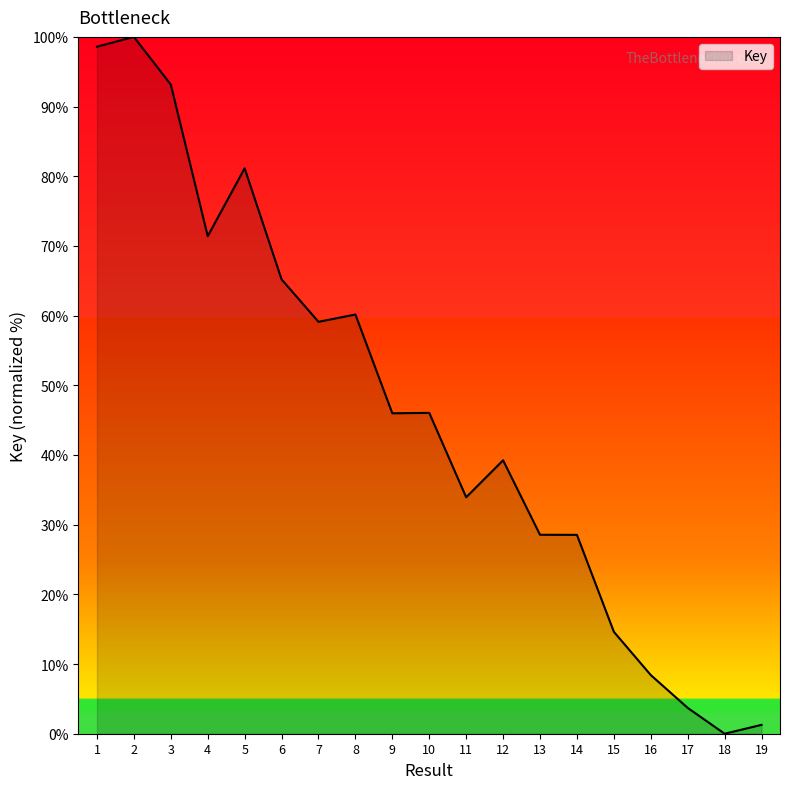

What is the maximum value shown in the chart?

100.0